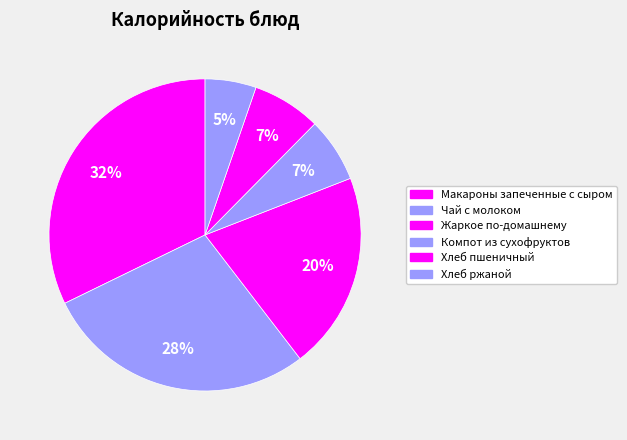

True or false: Хлеб пшеничный accounts for 7% of the total.

True